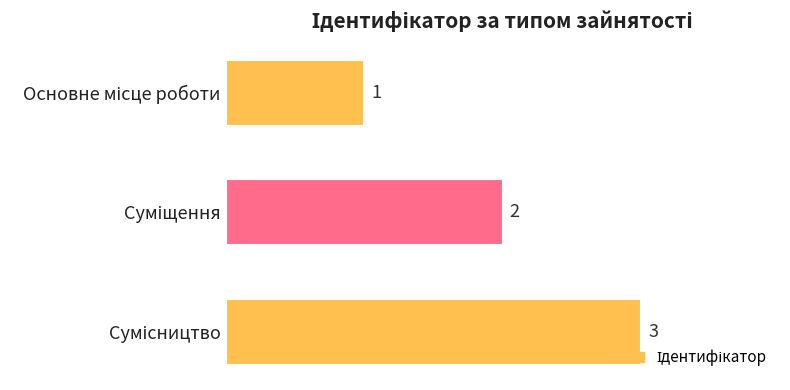

Count the number of data series in this chart.

1